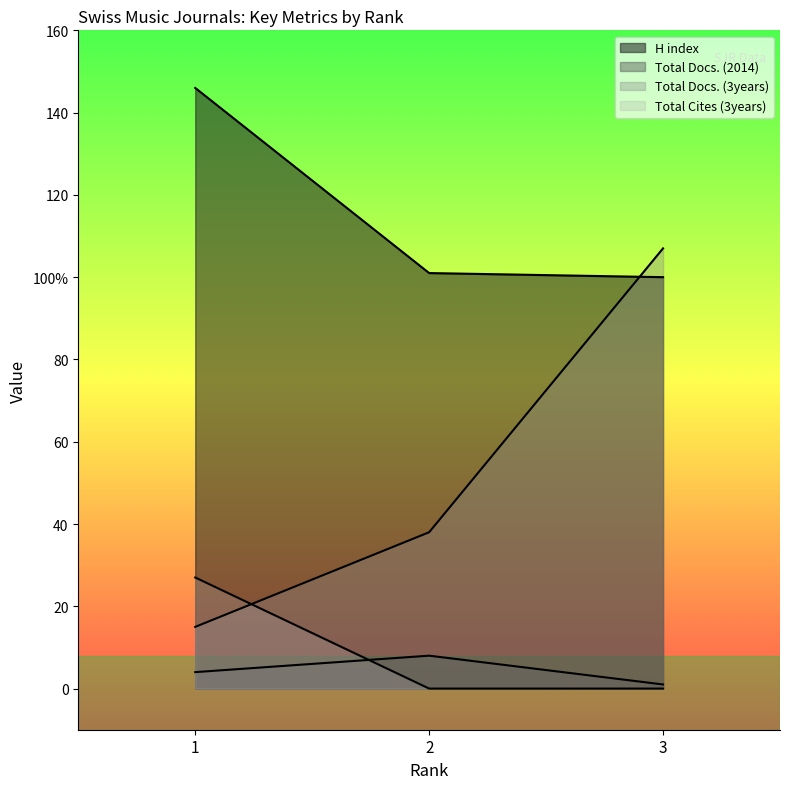

What is the difference between the highest and lowest values at 3?

107